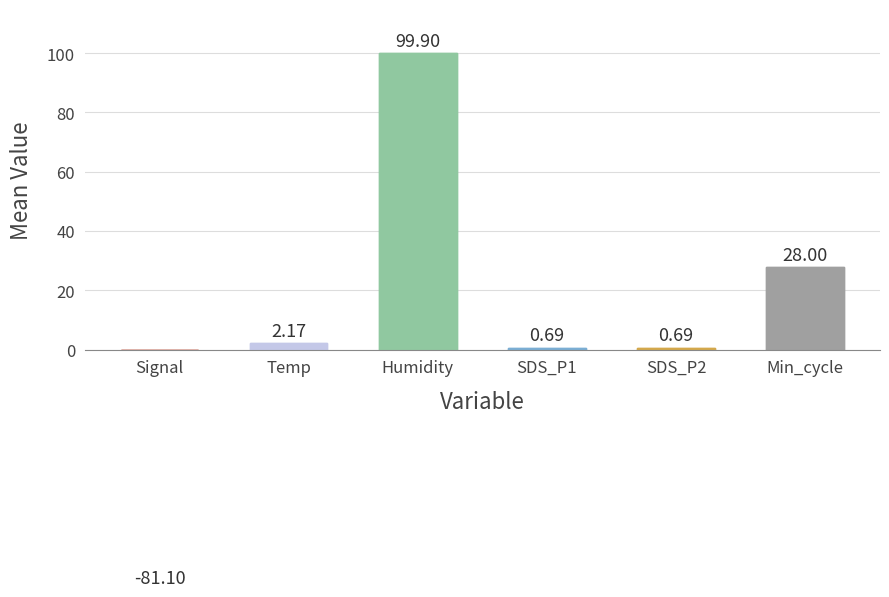

Between Humidity and 7, which is larger?

Humidity